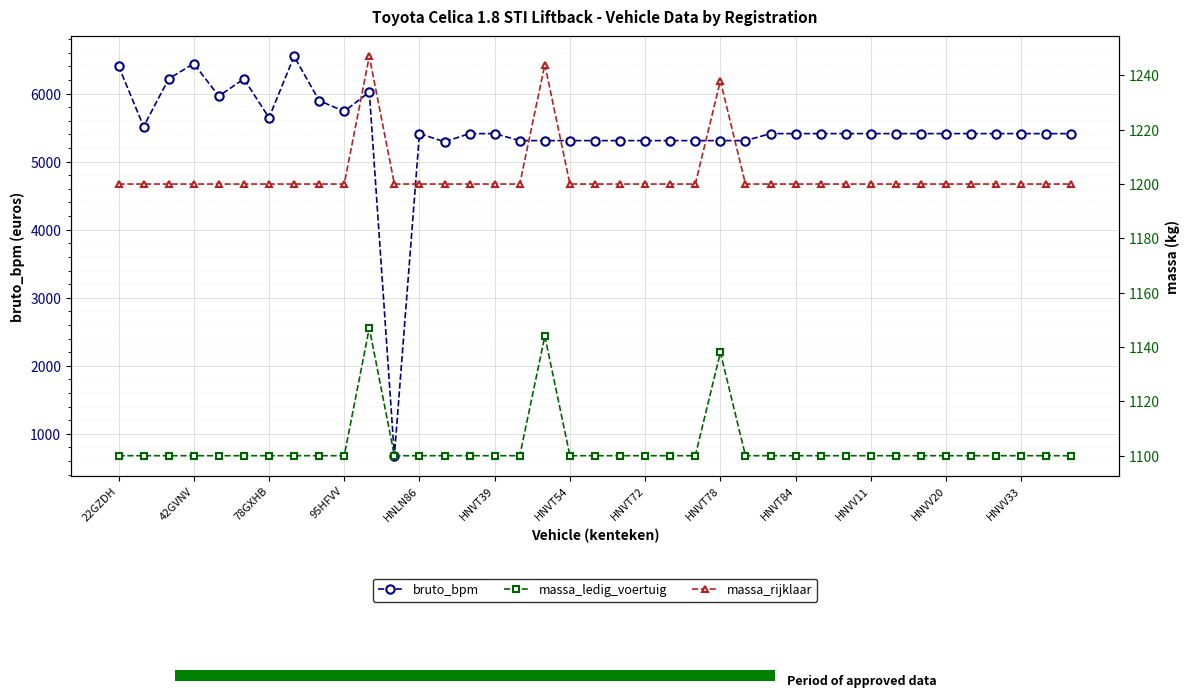

What is the maximum value for bruto_bpm?

6547